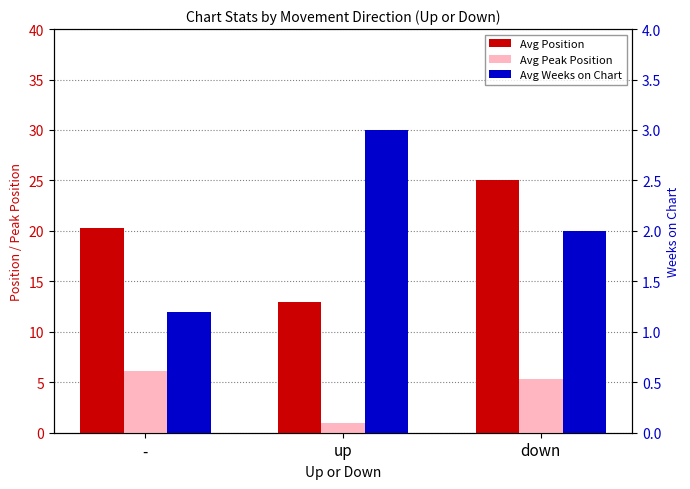

Reading left to right, list all the values displayed in this chart.

Avg Position: -=20.3	up=13.0	down=25.0
Avg Peak Position: -=6.1	up=1.0	down=5.3
Avg Weeks on Chart: -=1.2	up=3.0	down=2.0